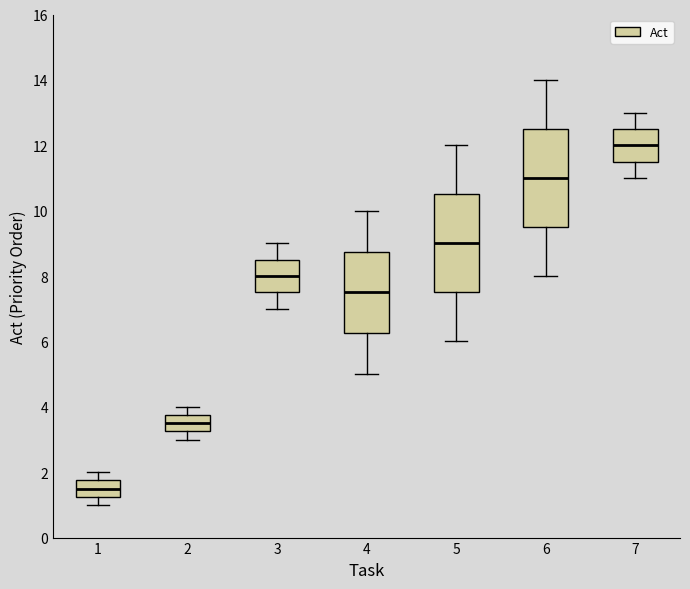

Which box's median line is the highest?

7